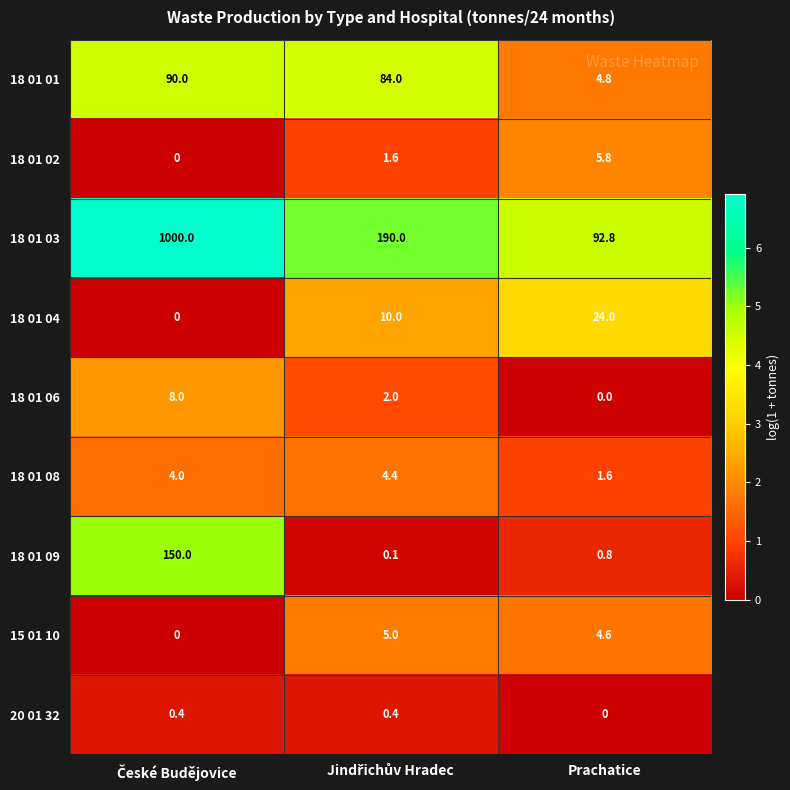

How many categories are shown in the chart?

3